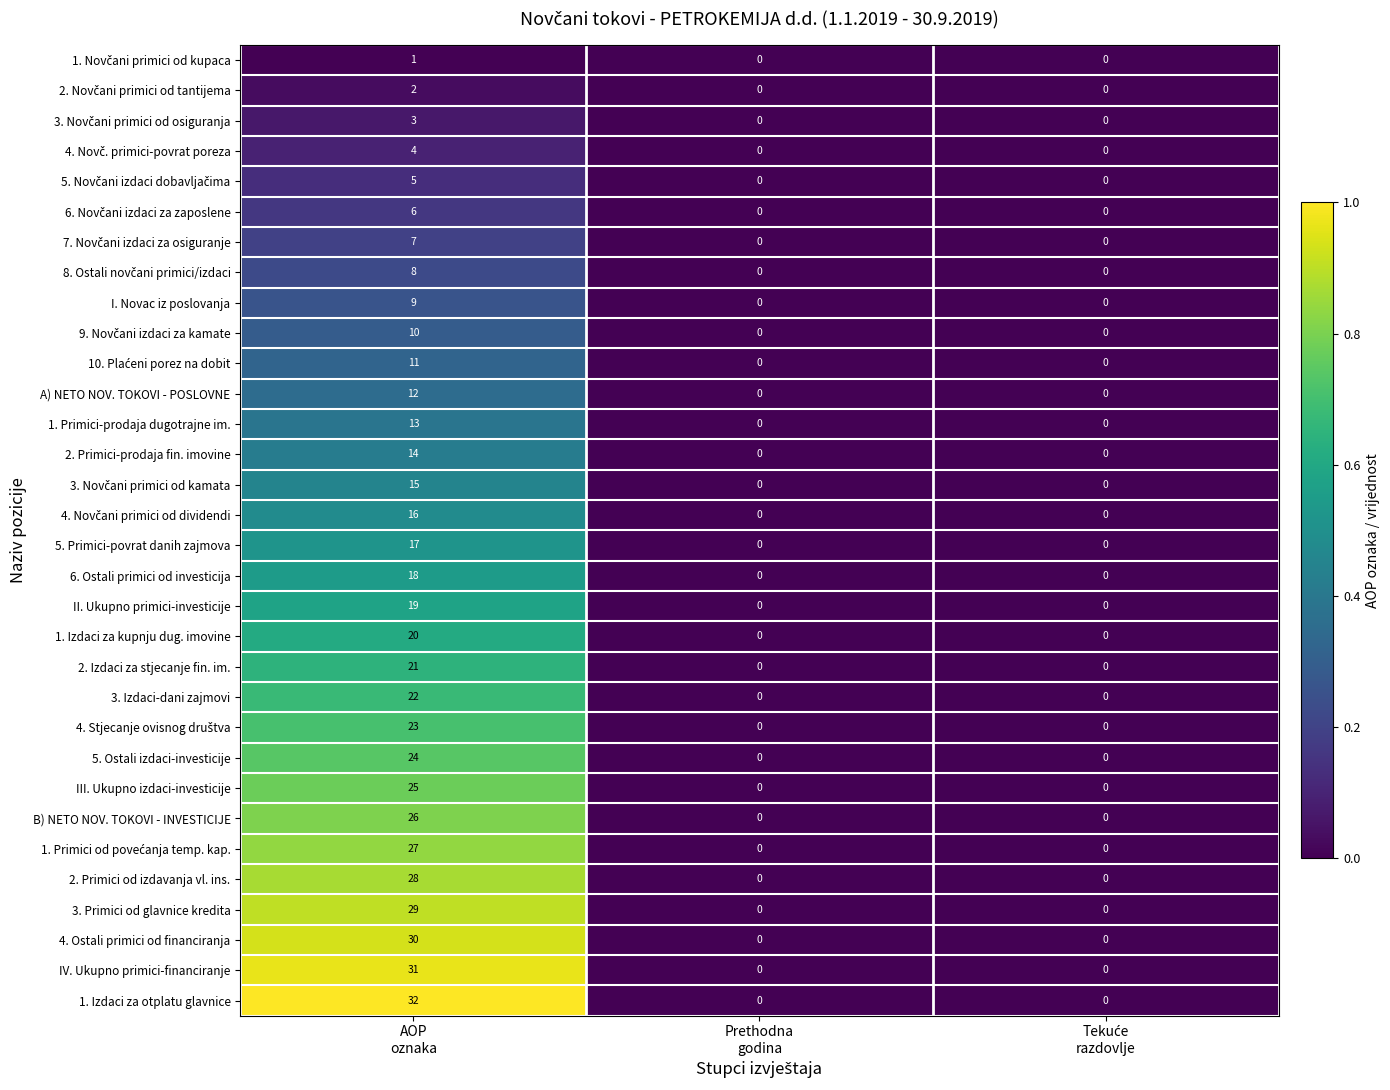

Which series has the largest total across all categories?

1. Izdaci za otplatu glavnice